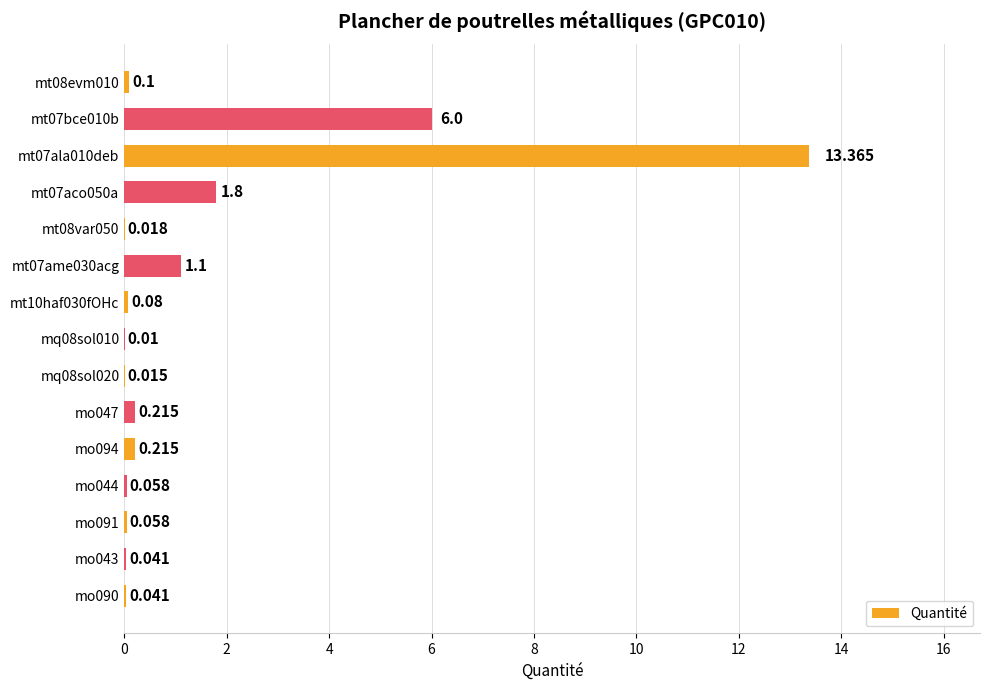

Count the number of data series in this chart.

1